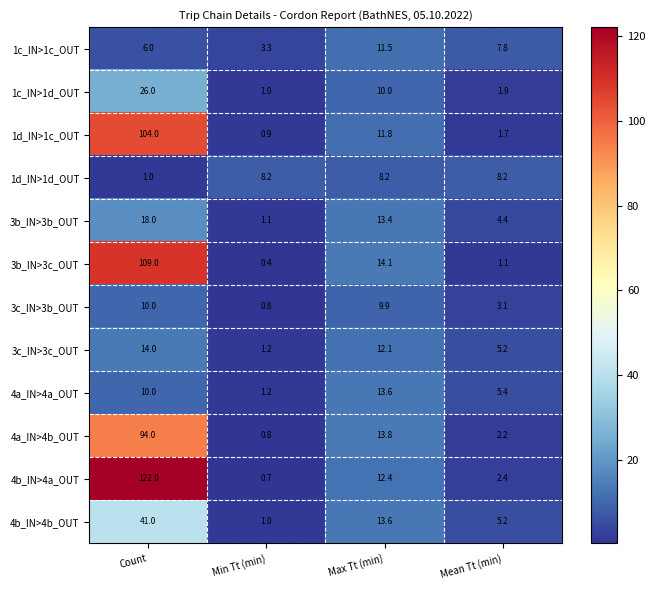

The value of 3b_IN>3c_OUT at Count is 109.0. True or false?

True